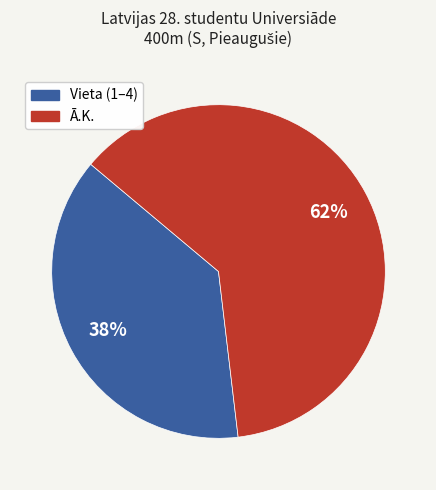

Does any single category account for the majority?

Yes